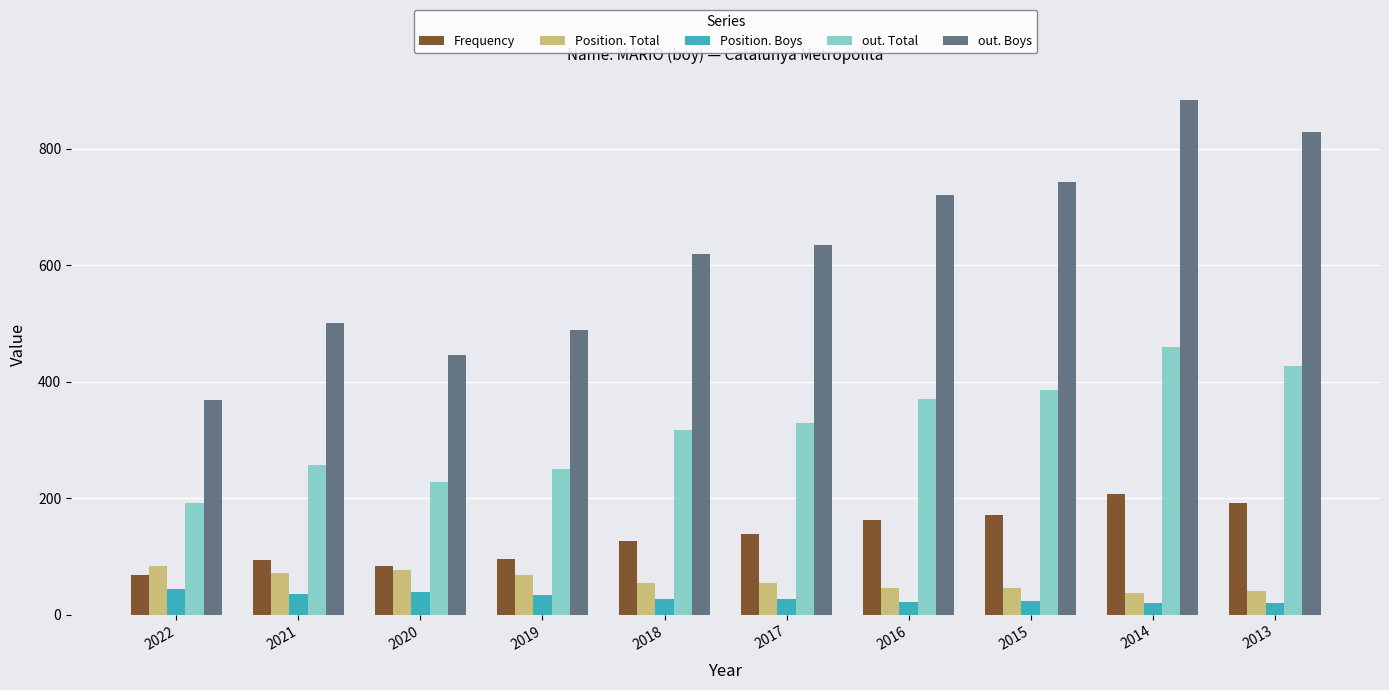

Which category has the lowest value in the out. Boys series?

2022